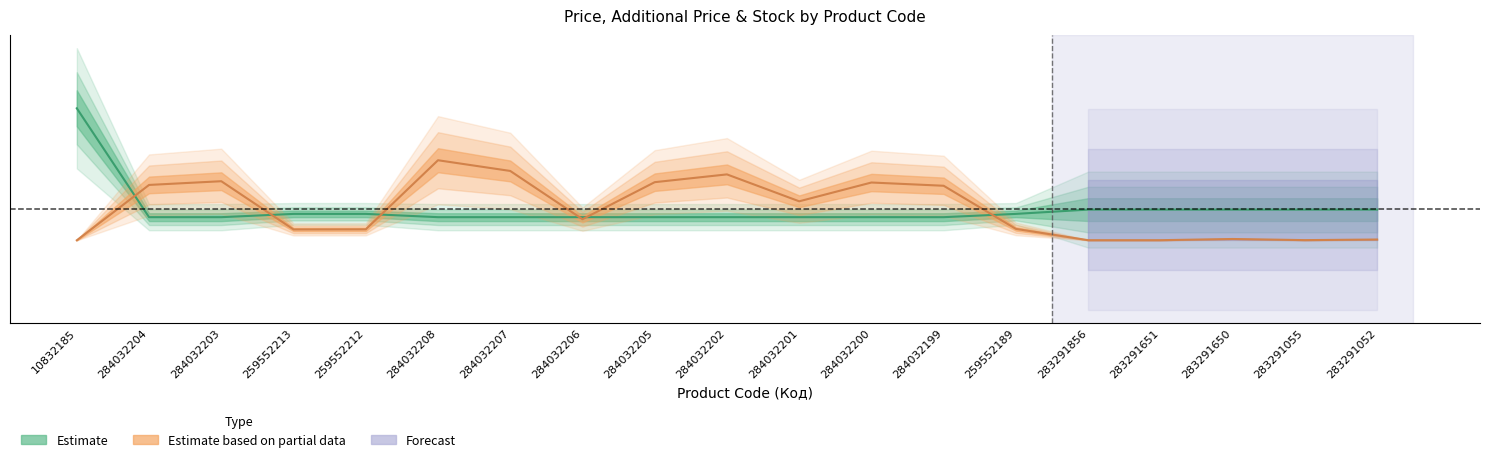

What is the sum of the Залишок values at 284032208 and 283291052?

0.1